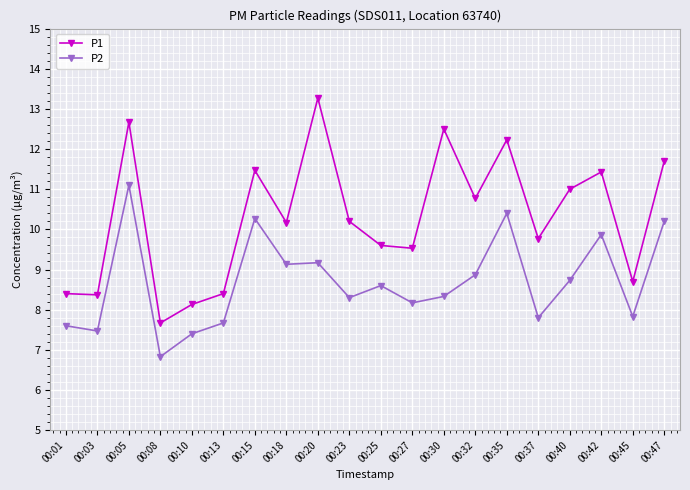

In P1, how many points are higher than both neighbors (excluding endpoints)?

6